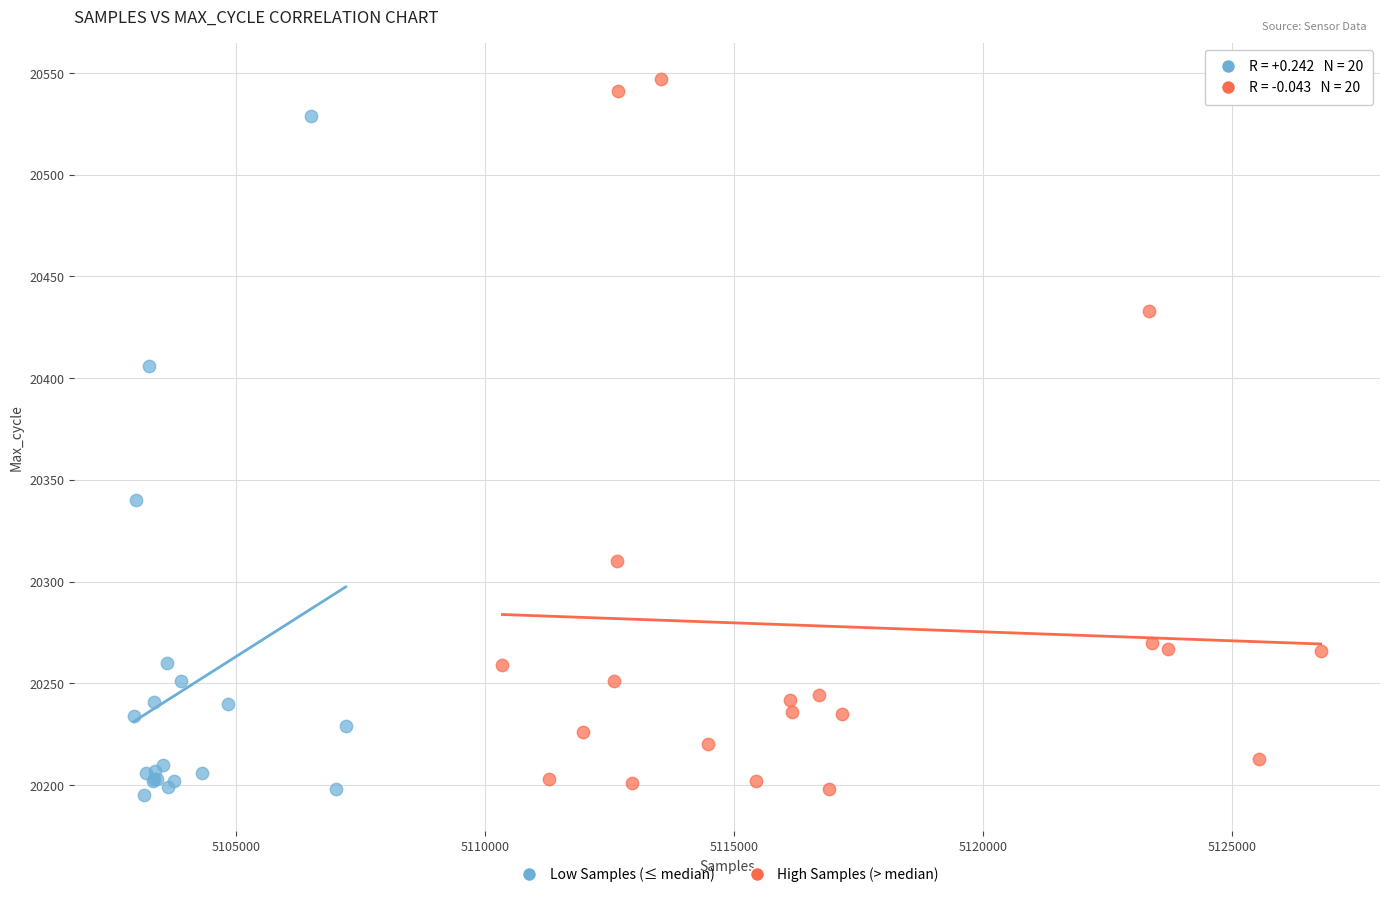

Which series reaches the maximum Y coordinate?

High Samples (> median)